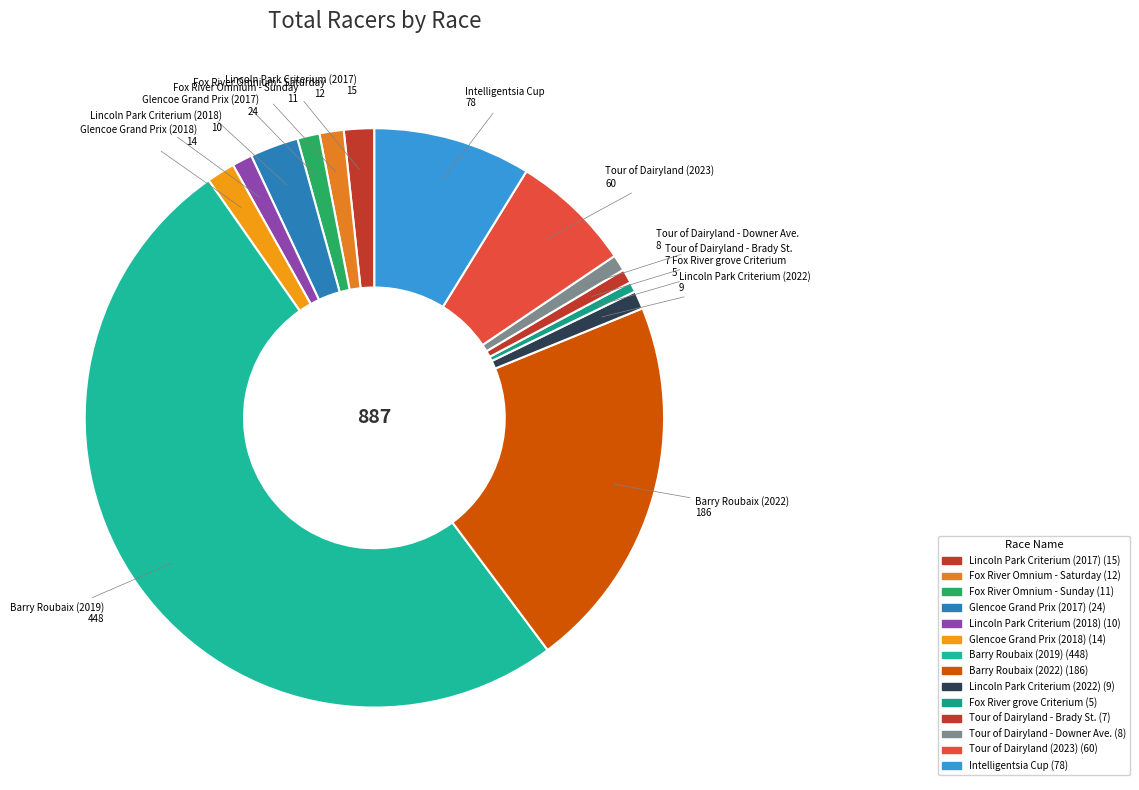

Combined, do Fox River Omnium - Sunday and Tour of Dairyland - Downer Ave. account for over 50%?

No